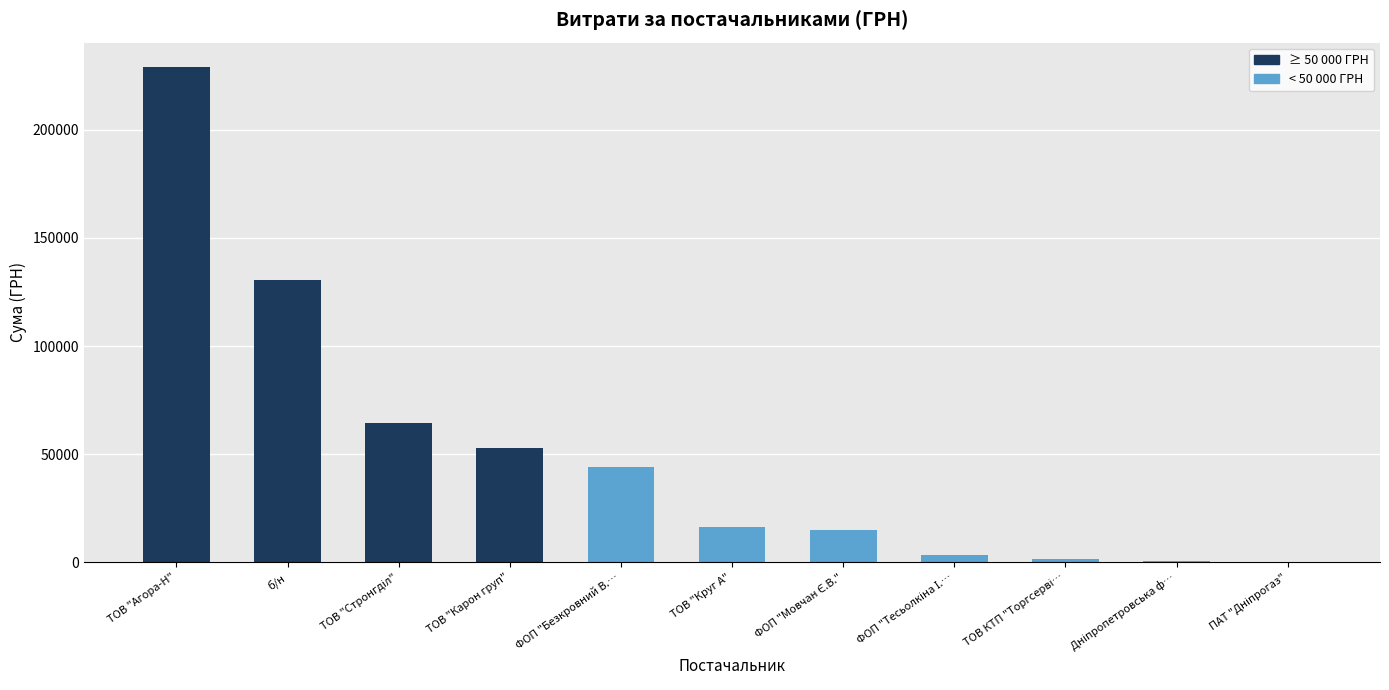

What is the sum of all values?

557438.8